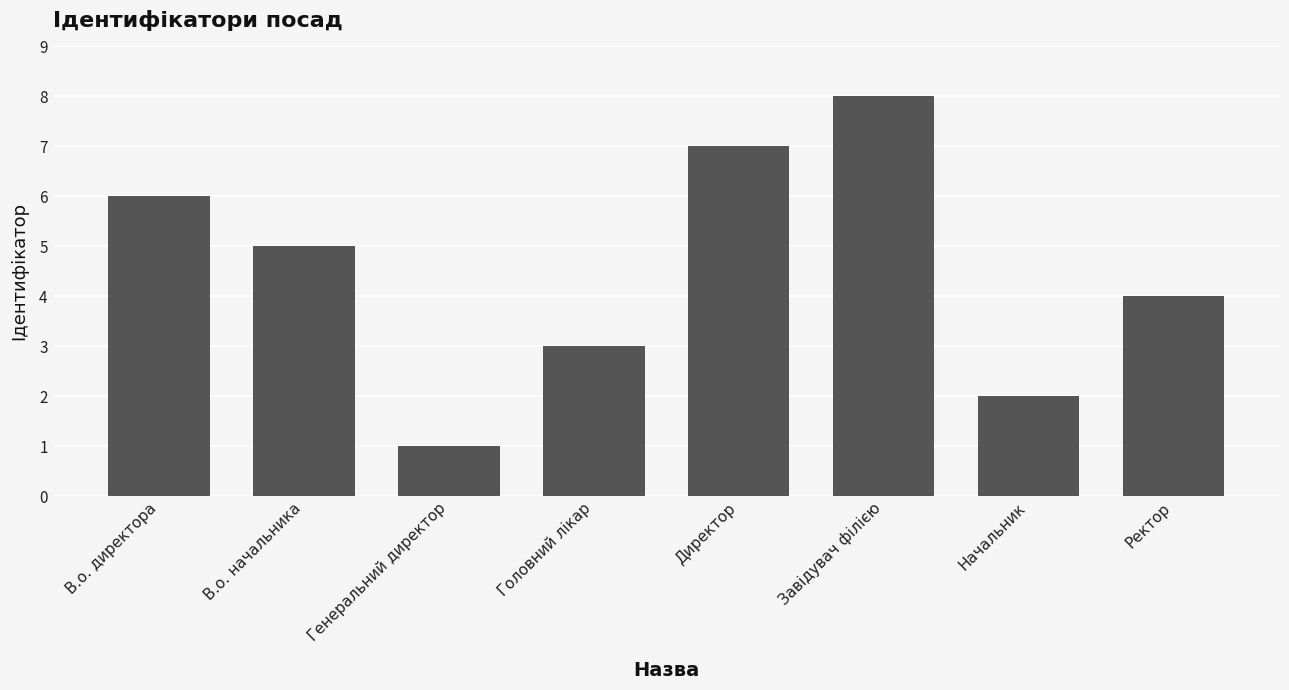

Are the bars horizontal?

No